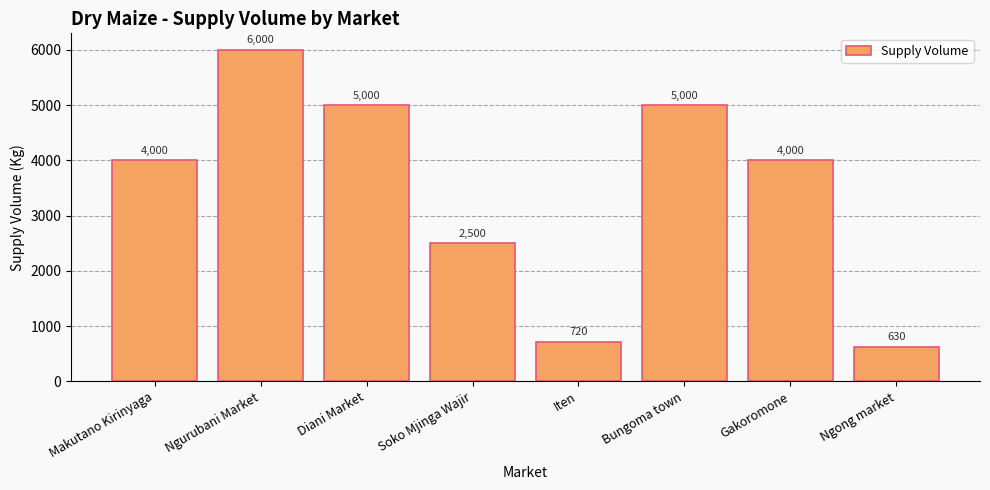

Reading left to right, extract all data points from this chart.

4000	6000	5000	2500	720	5000	4000	630